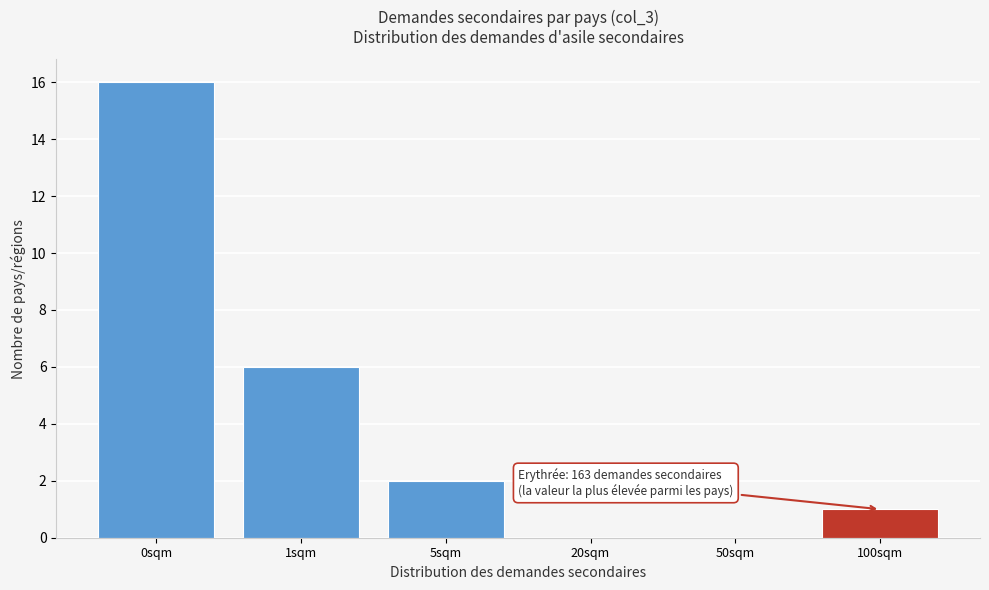

Reading left to right, extract all data points from this chart.

0sqm=16	1sqm=6	5sqm=2	20sqm=0	50sqm=0	100sqm=1